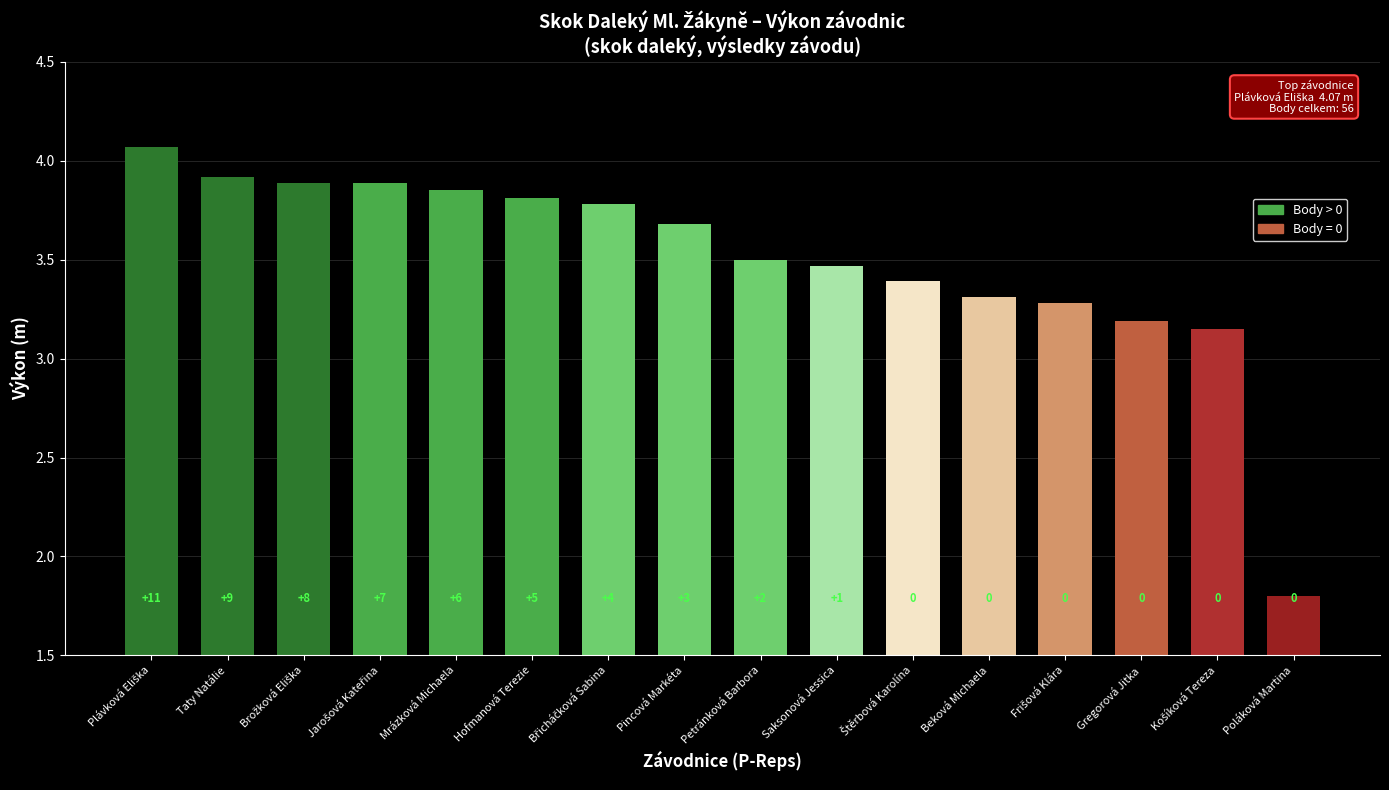

Are the bars horizontal?

No